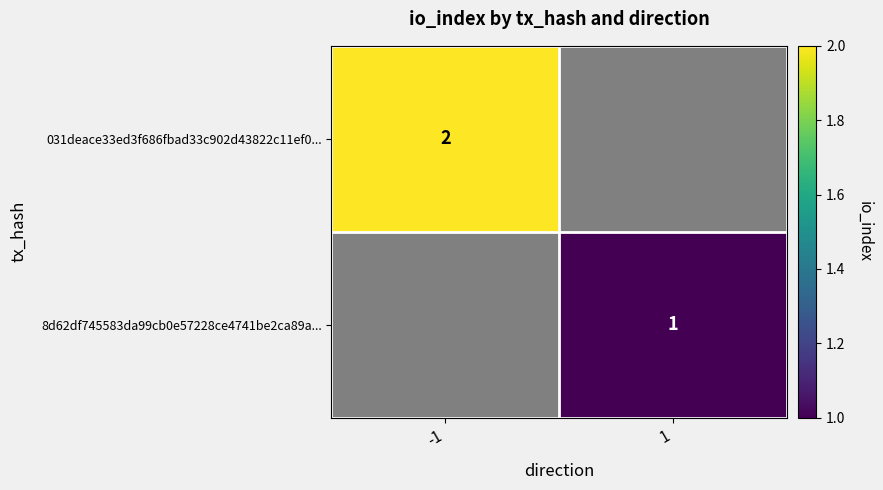

At which category does the chart reach its peak across all series?

-1